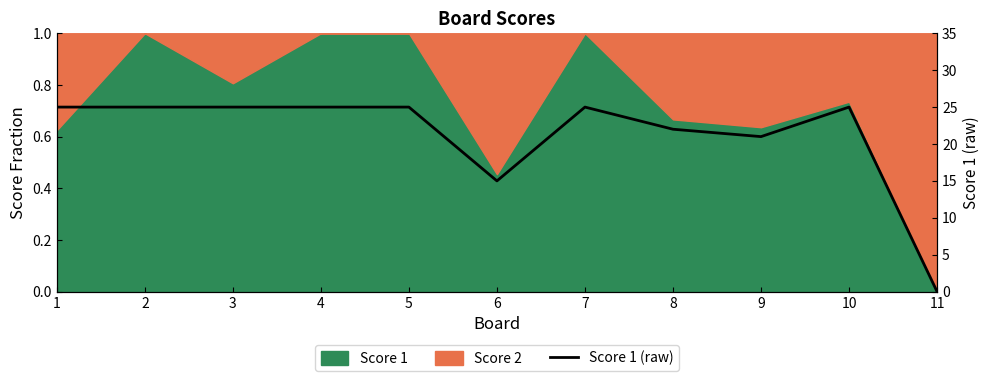

The value at 4 is 12. True or false?

False